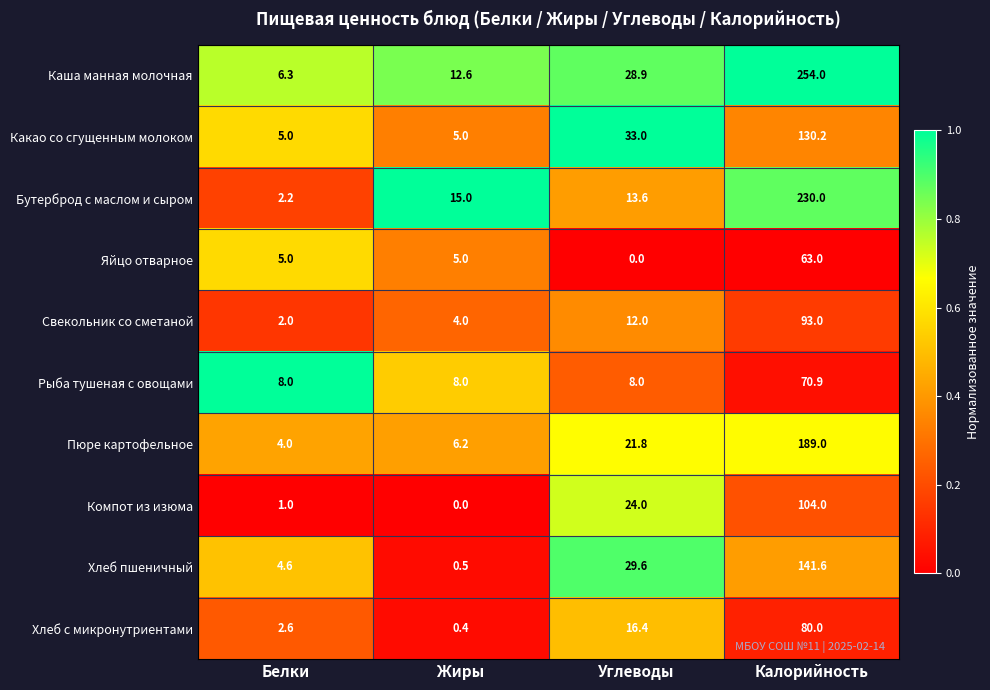

Rank the series at Калорийность from lowest to highest value.

Яйцо отварное, Рыба тушеная с овощами, Хлеб с микронутриентами, Свекольник со сметаной, Компот из изюма, Какао со сгущенным молоком, Хлеб пшеничный, Пюре картофельное, Бутерброд с маслом и сыром, Каша манная молочная